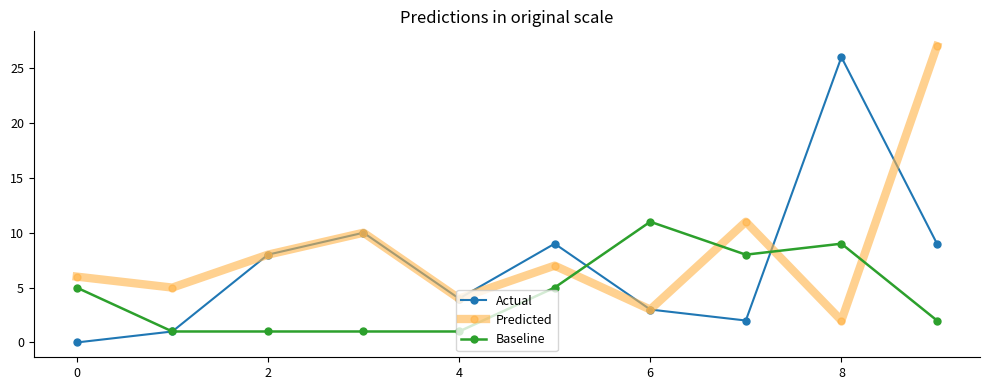

What is the sum of all Predicted values?

83